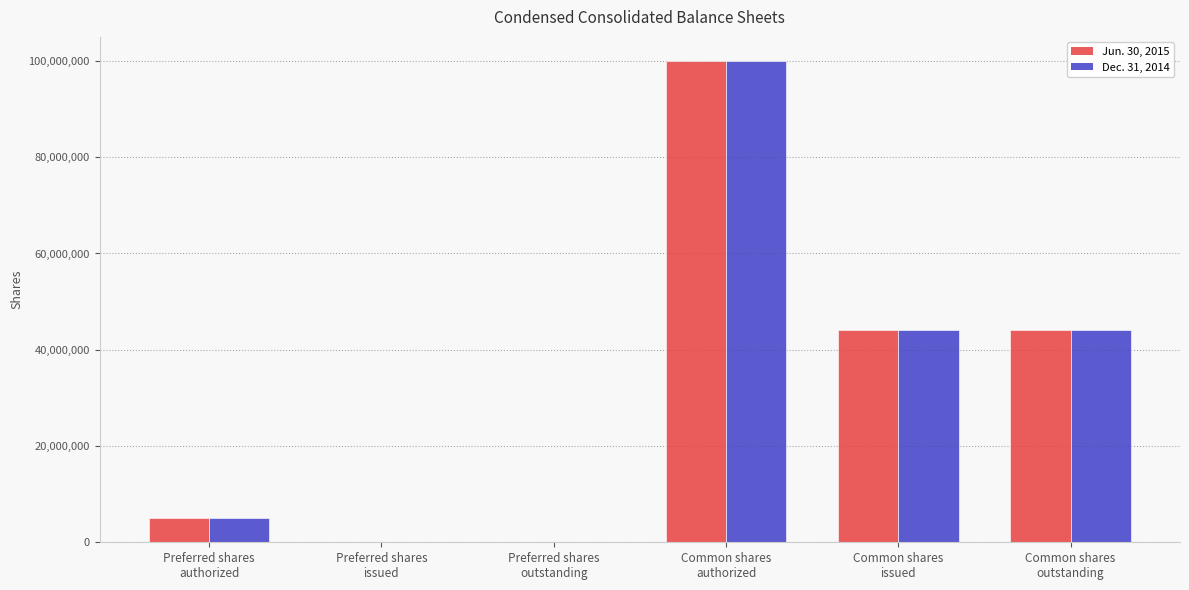

Reading left to right, list all the values displayed in this chart.

Jun. 30, 2015: Preferred shares
authorized=5000000	Preferred shares
issued=0	Preferred shares
outstanding=0	Common shares
authorized=100000000	Common shares
issued=44086009	Common shares
outstanding=44086009
Dec. 31, 2014: Preferred shares
authorized=5000000	Preferred shares
issued=0	Preferred shares
outstanding=0	Common shares
authorized=100000000	Common shares
issued=44086009	Common shares
outstanding=44086009